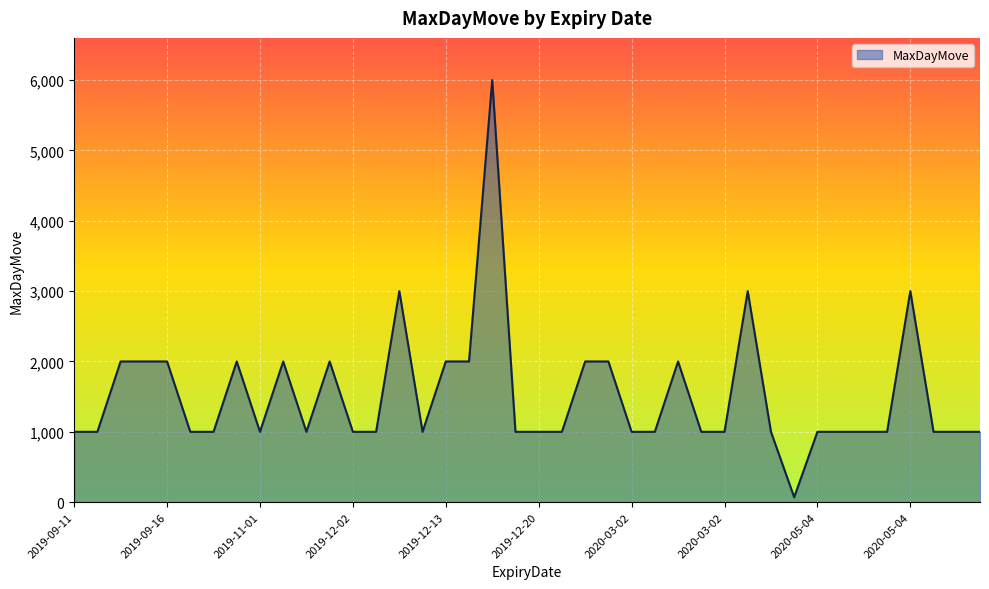

What is the difference between the second highest and second lowest values?

2000